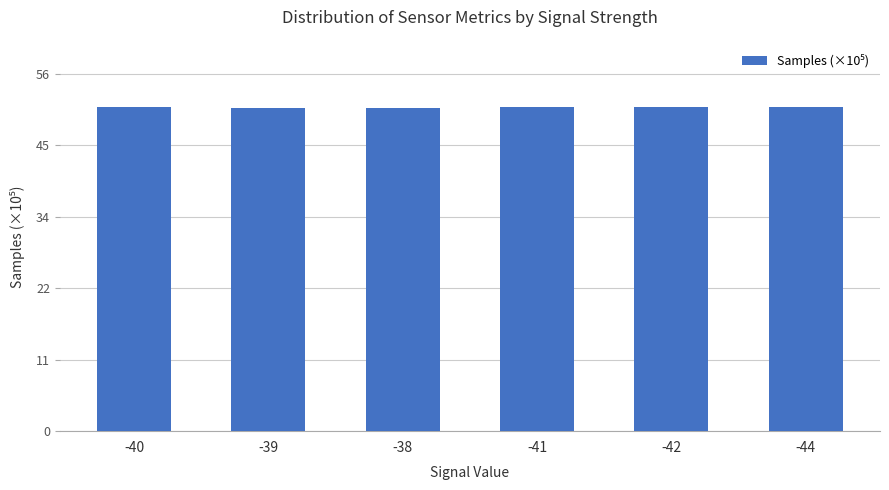

What is the minimum value shown in the chart?

50.5